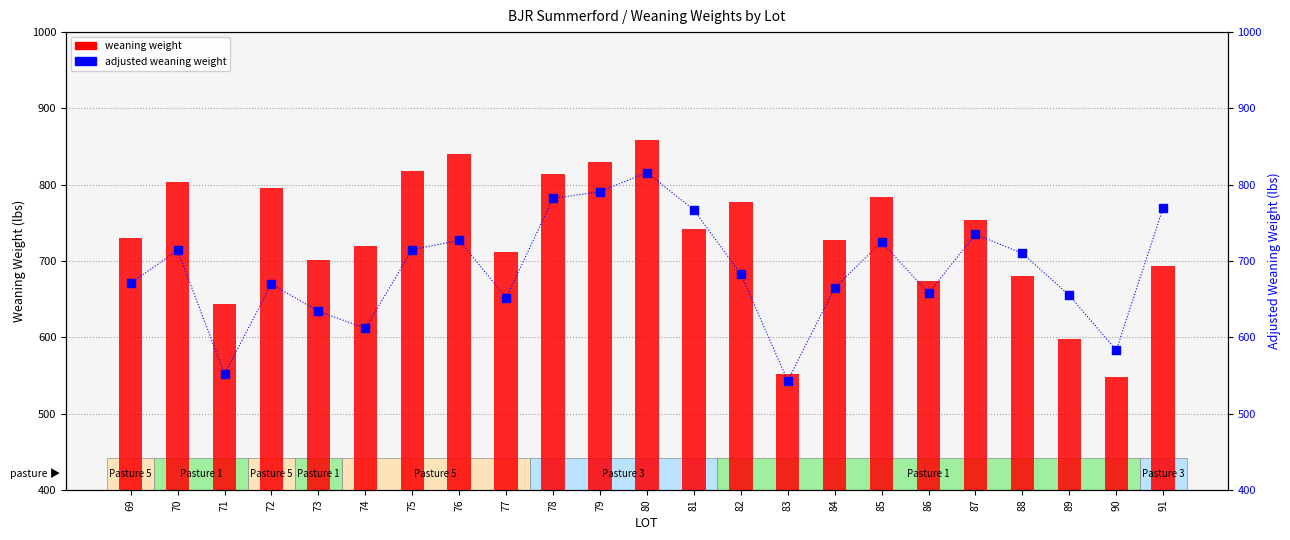

At which category is the sum across all series the highest?

80